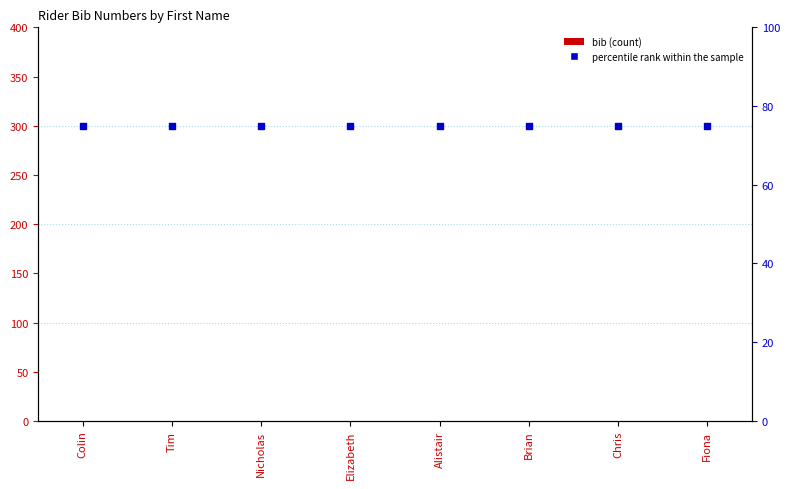

Which series has the largest Y range (max minus min)?

bib